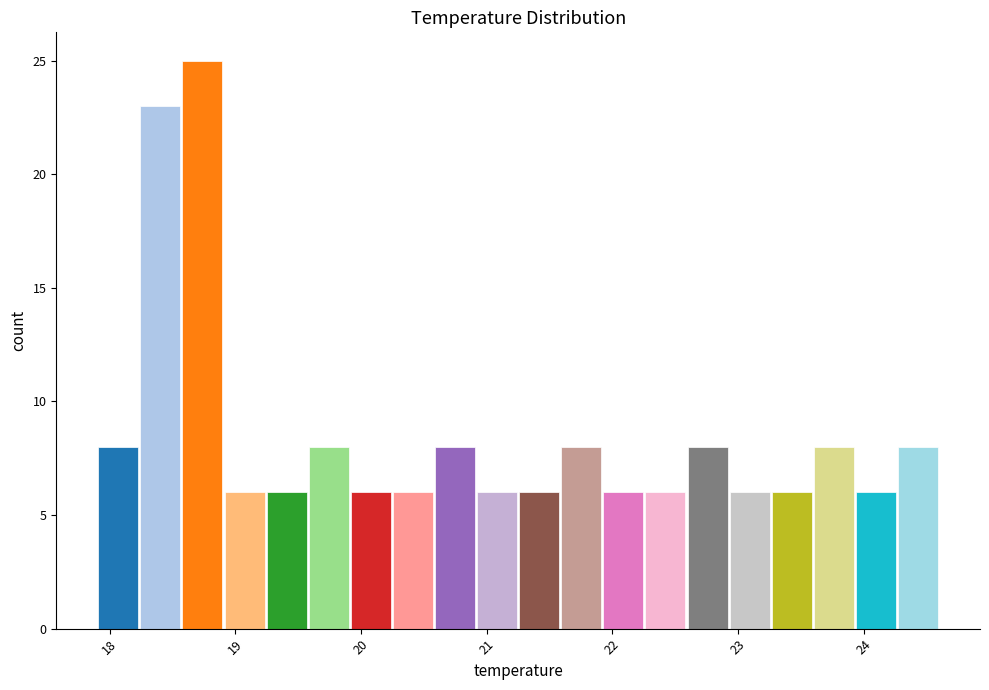

Around what value on the x-axis is the tallest bar? Give the approximate position of its centre, as read against the axis.

18.7